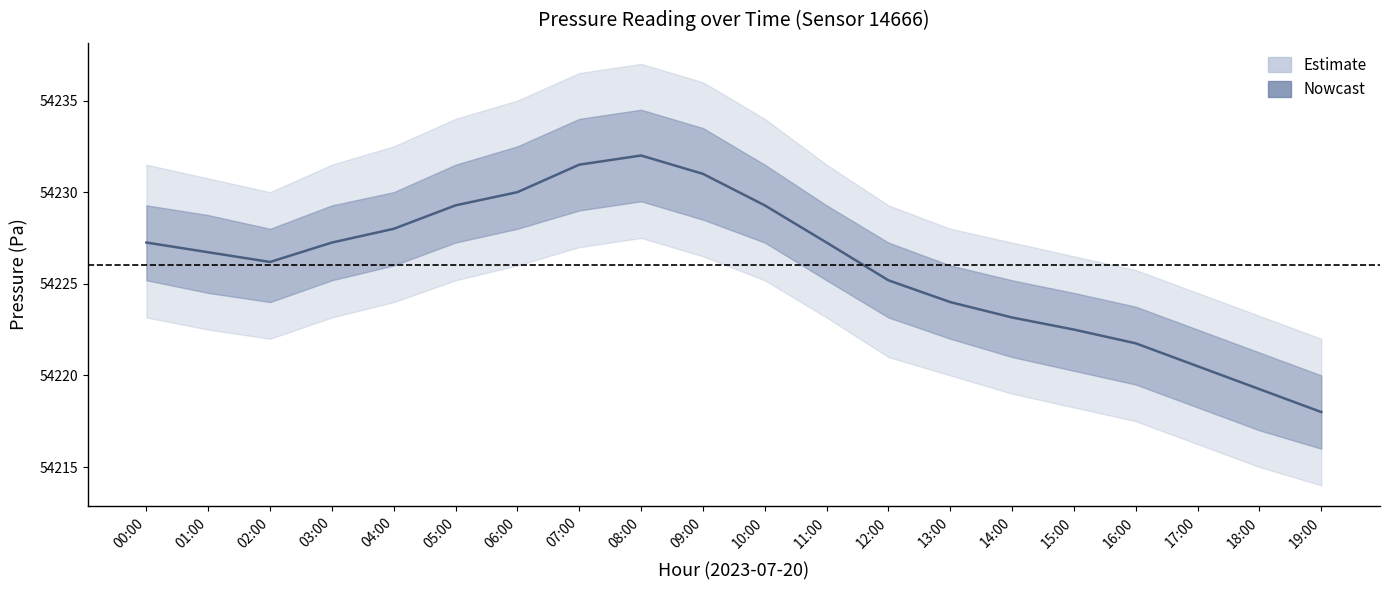

Rank the categories by pressure_upper2 value from lowest to highest.

19:00, 18:00, 17:00, 16:00, 15:00, 14:00, 13:00, 12:00, 02:00, 01:00, 00:00, 03:00, 11:00, 04:00, 05:00, 10:00, 06:00, 09:00, 07:00, 08:00